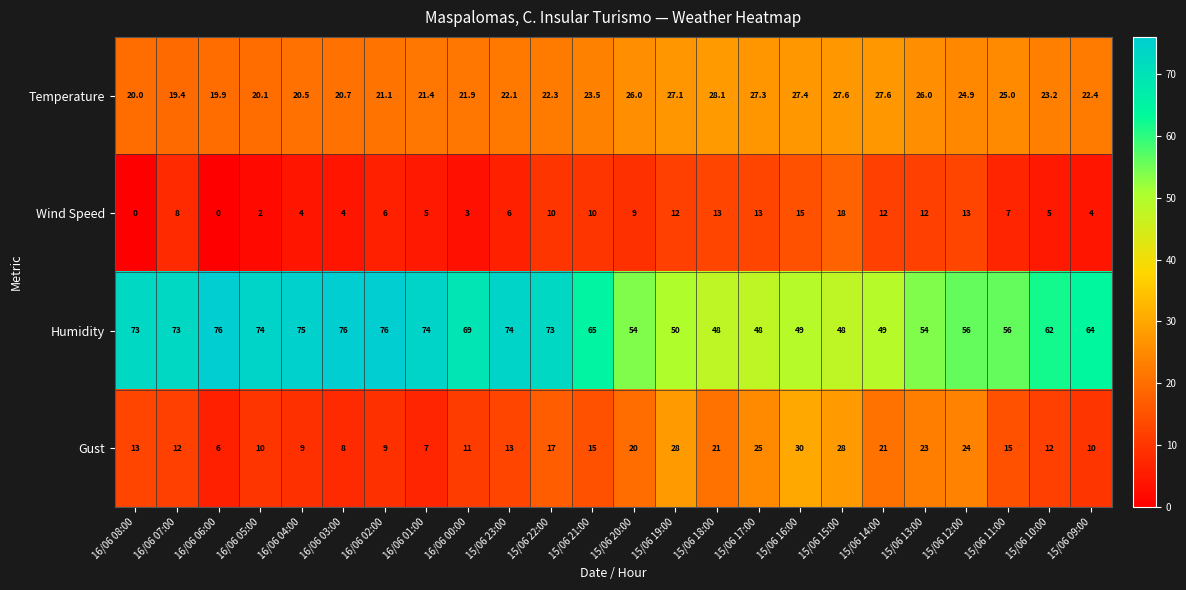

Read the Wind Speed value at 16/06 05:00.

2.0